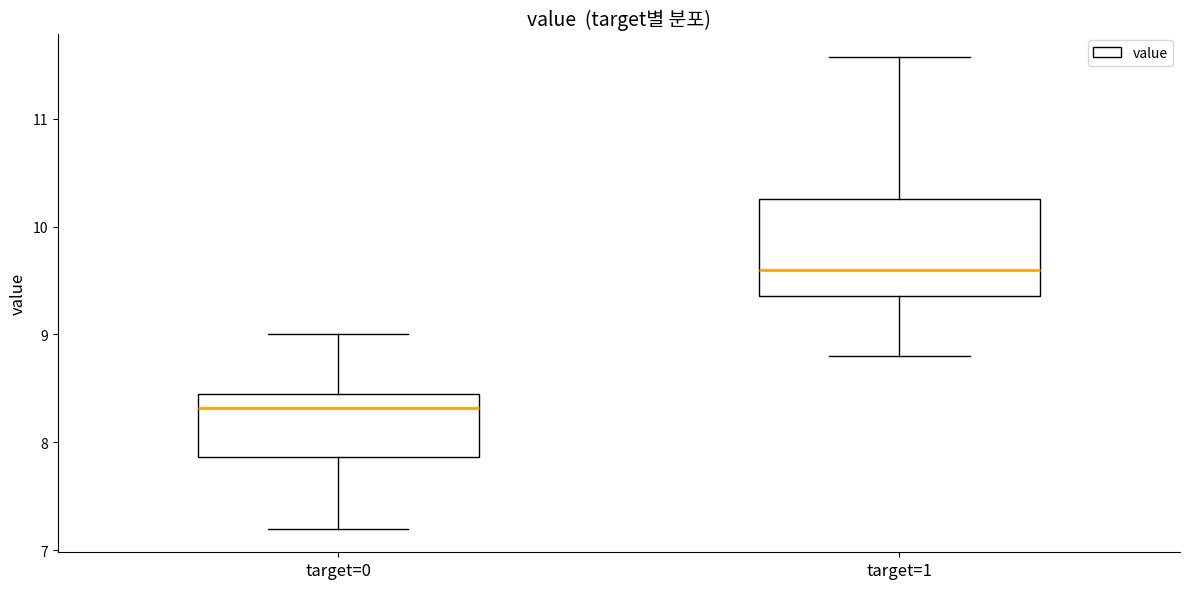

Where does the lower whisker of the box for target=0 end on the y-axis? The values are not printed on the chart, so give them approximately, as read against the axis.

7.2